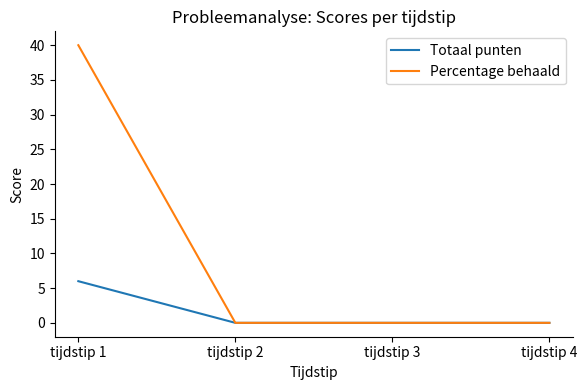

What are all the series names shown in the legend?

Totaal punten, Percentage behaald